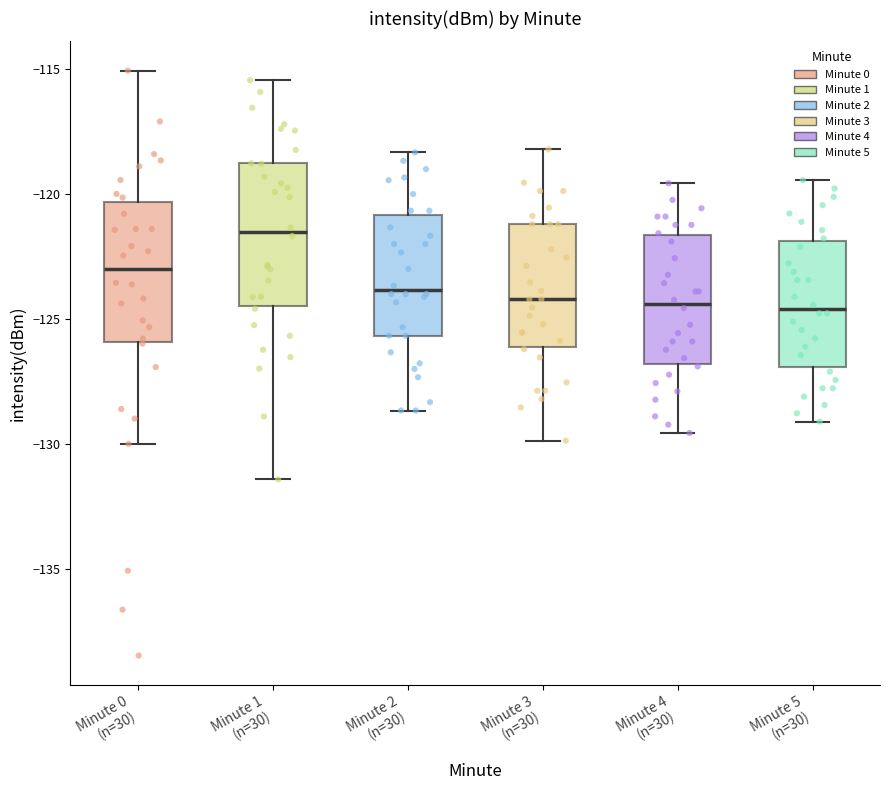

Which box has the highest median line?

Minute 1 (n=30)